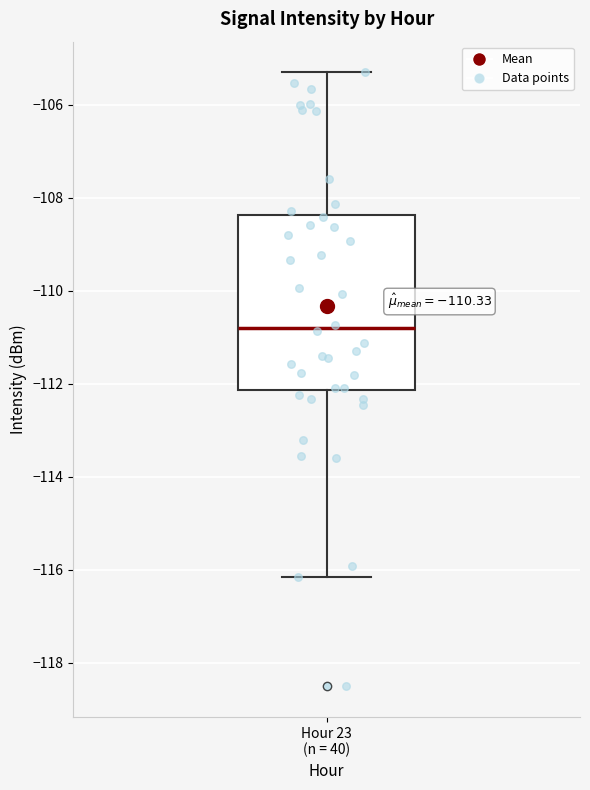

Where does the lower whisker of the box for Hour 23 (n = 40) end on the y-axis? The values are not printed on the chart, so give them approximately, as read against the axis.

-116.2